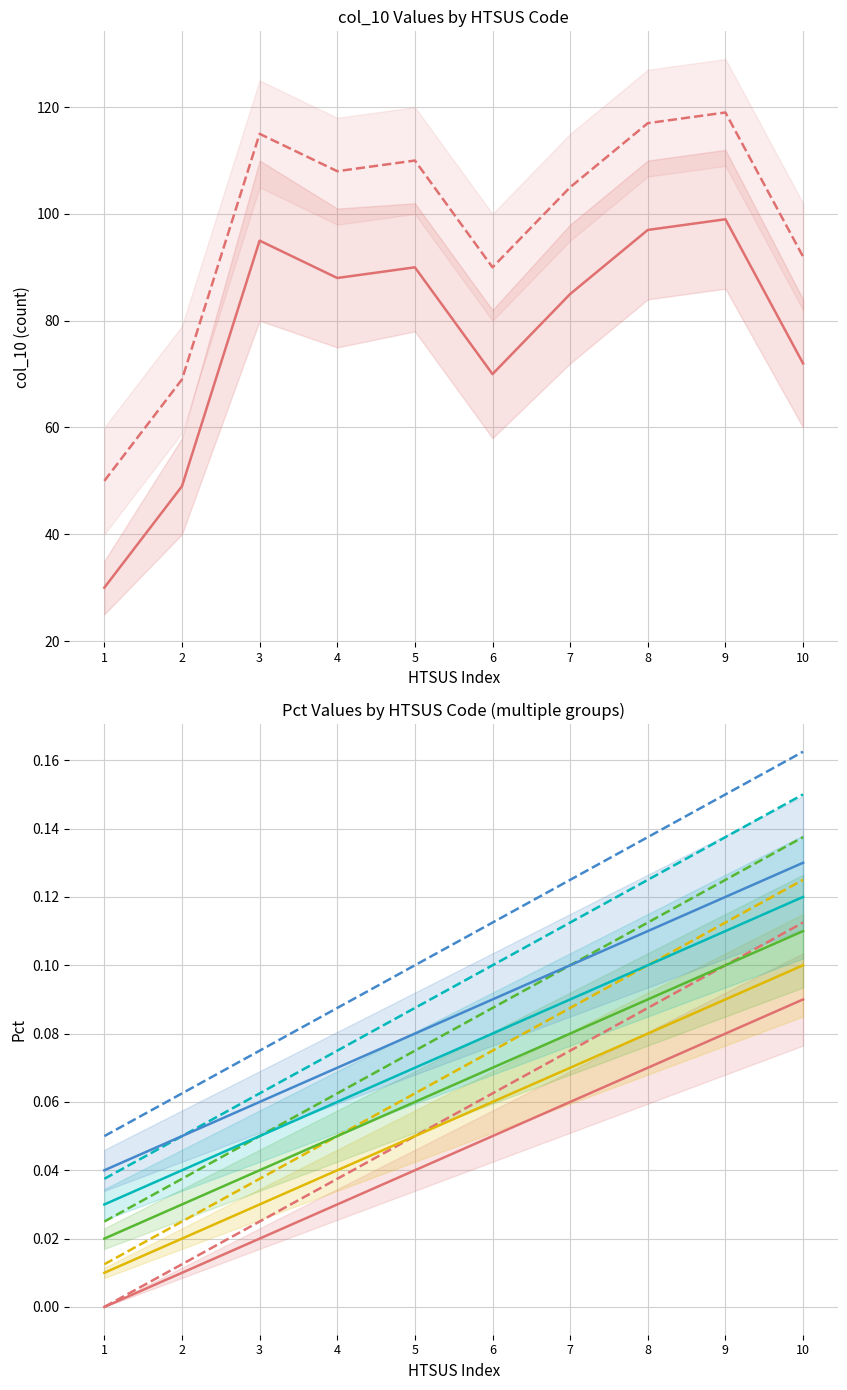

Reading right to left, what are all the values shown in this chart?

col_10 (first 10 HTSUS): 10=72.0	9=99.0	8=97.0	7=85.0	6=70.0	5=90.0	4=88.0	3=95.0	2=49.0	1=30.0
Pct (x100): 10=0.1	9=0.1	8=0.1	7=0.1	6=0.1	5=0.1	4=0.0	3=0.0	2=0.0	1=0.0